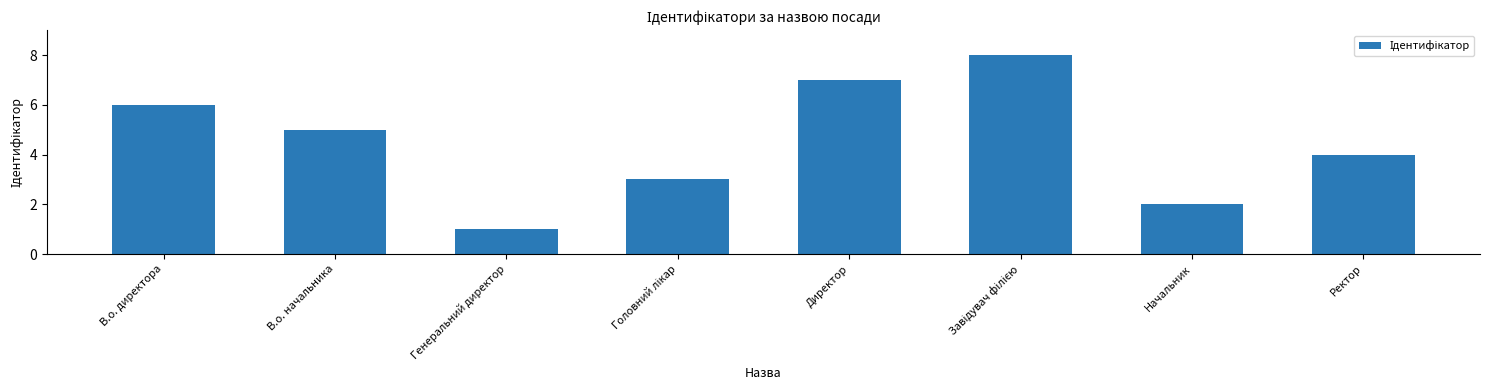

Where does the data first go above 5?

В.о. директора